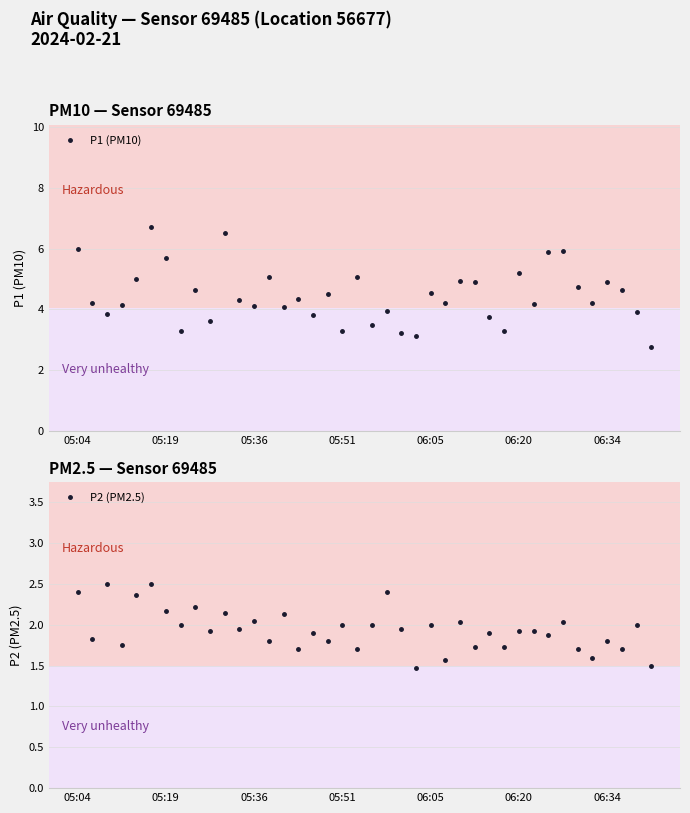

At 9, list the series in order from smallest to largest.

P2 (PM2.5), P1 (PM10)